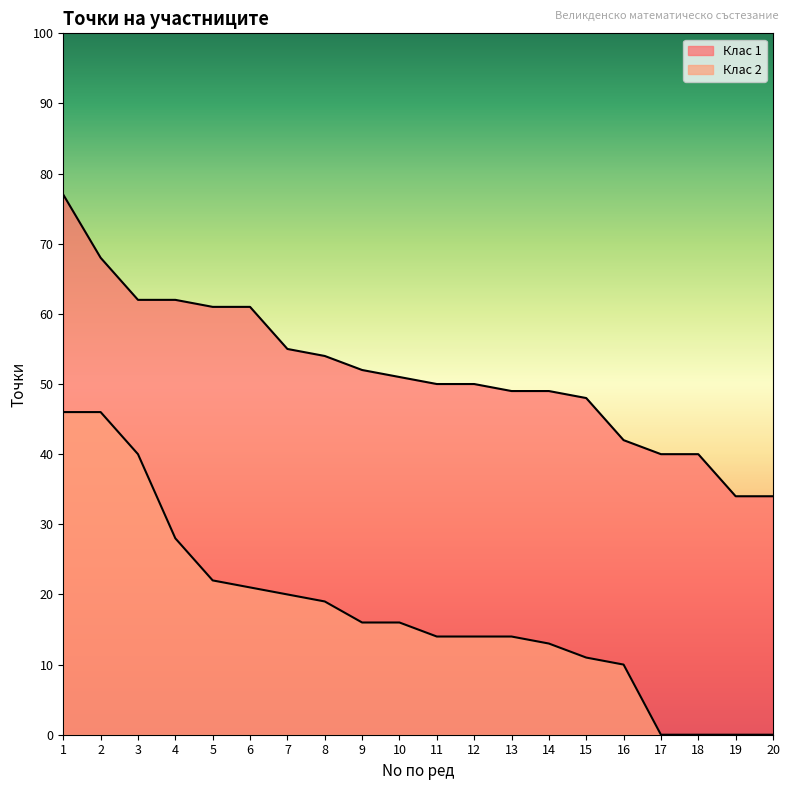

Which series has the largest total across all categories?

Клас 1